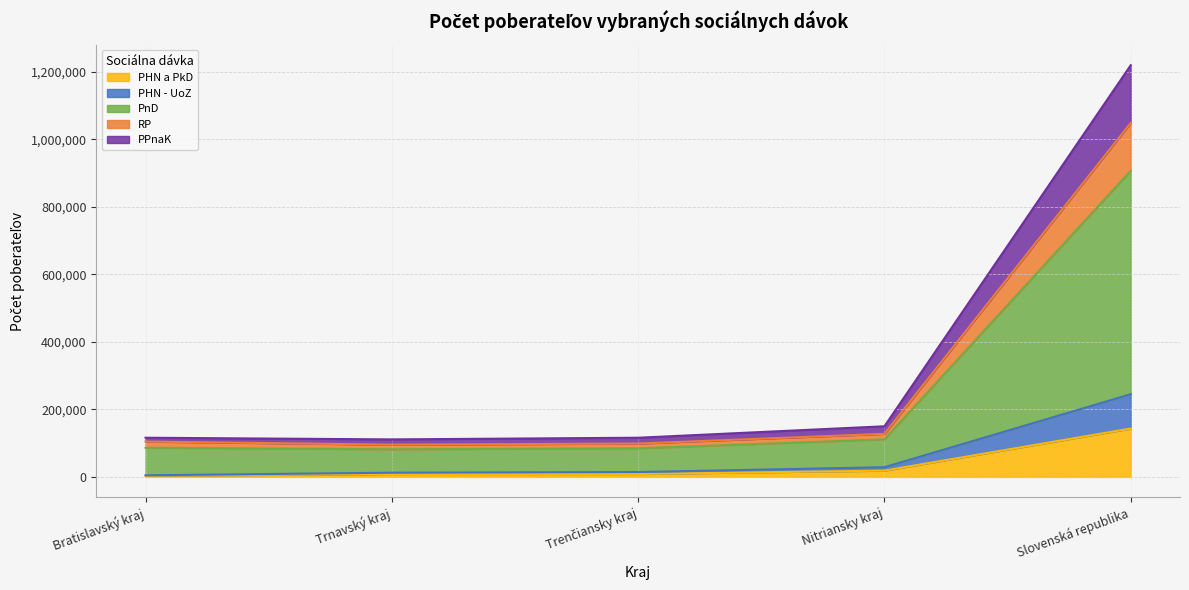

What is the smallest value displayed?

3286